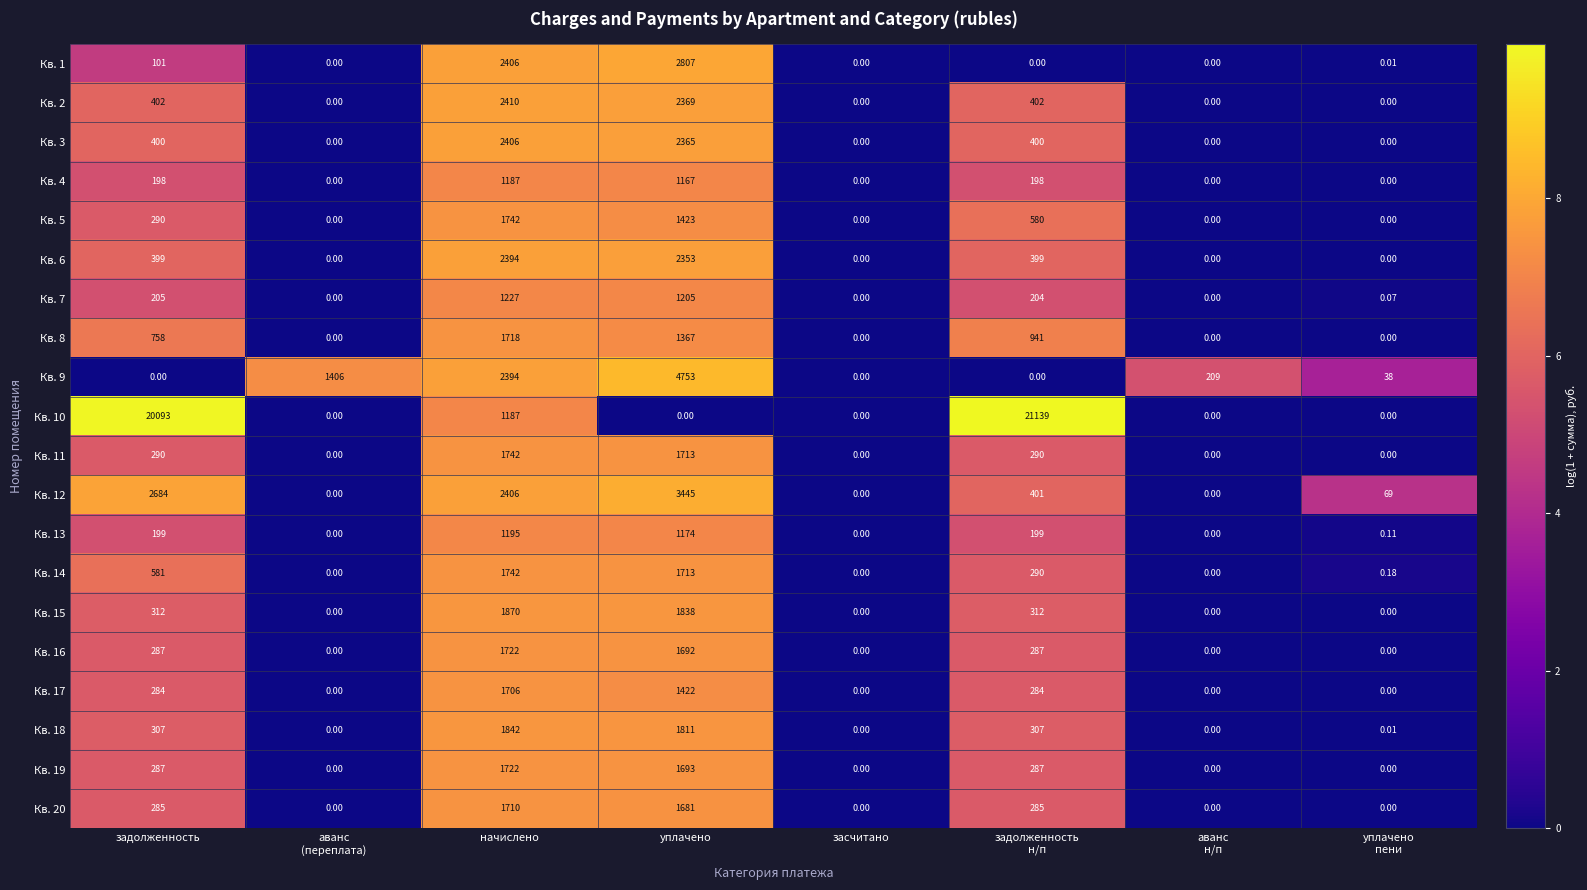

At which category is the sum across all series the highest?

уплачено